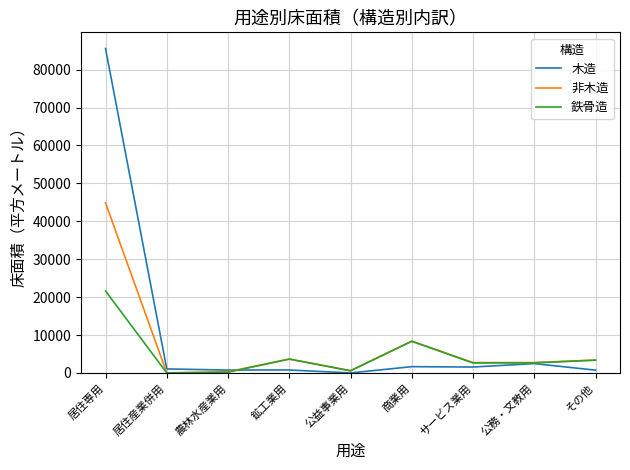

Rank the series by their maximum value, from lowest to highest.

鉄骨造, 非木造, 木造